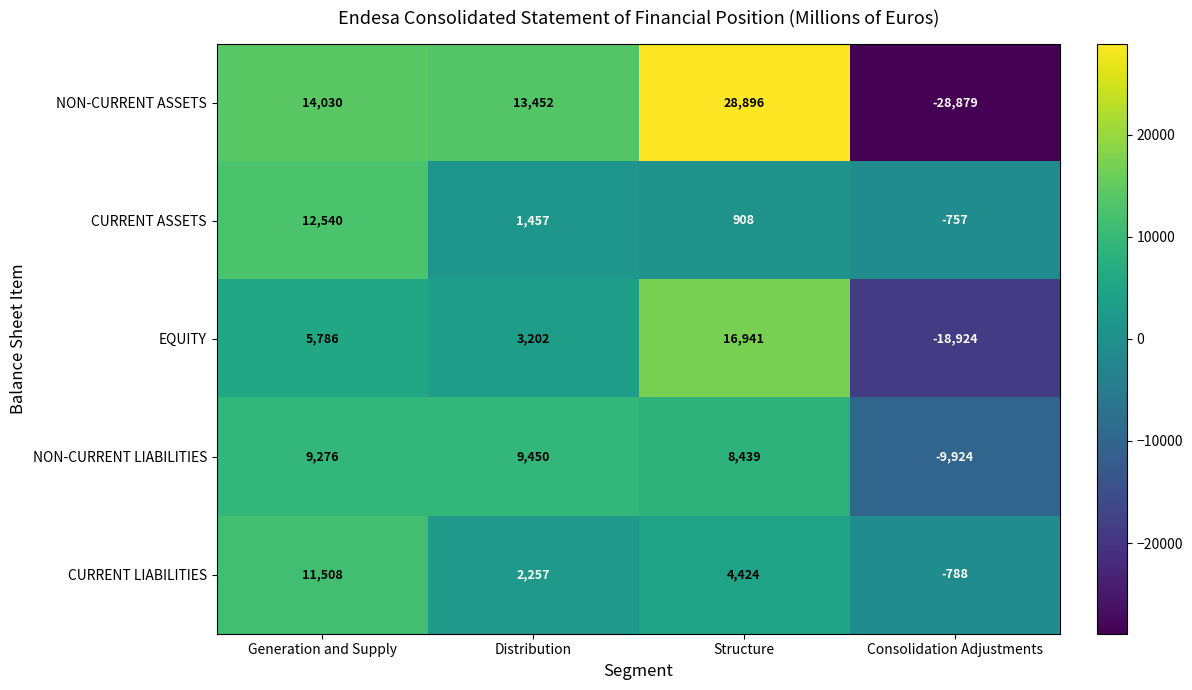

How many series are shown in this chart?

5